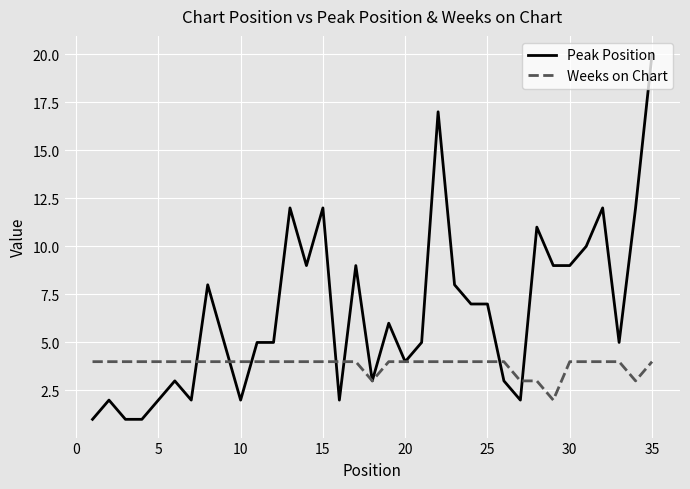

Which series has the largest total across all categories?

Peak Position